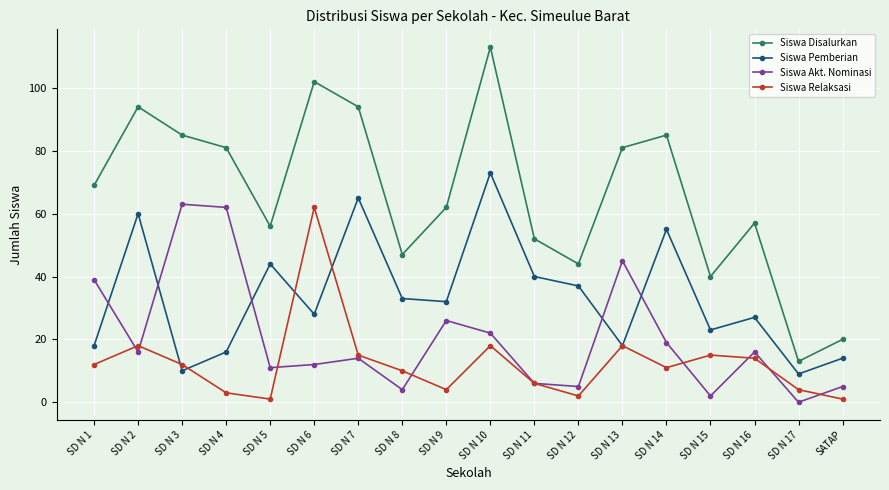

What are all the series names shown in the legend?

Siswa Disalurkan, Siswa Pemberian, Siswa Akt. Nominasi, Siswa Relaksasi